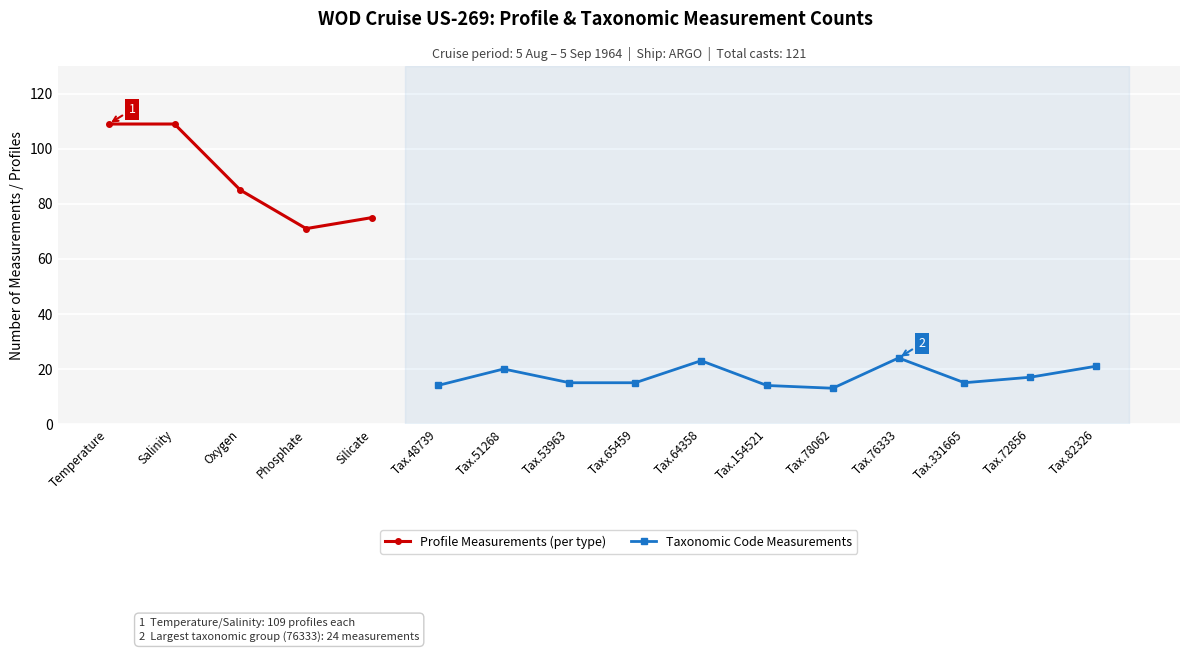

True or false: Profile Measurements (per type) and Taxonomic Code Measurements intersect in this chart.

False